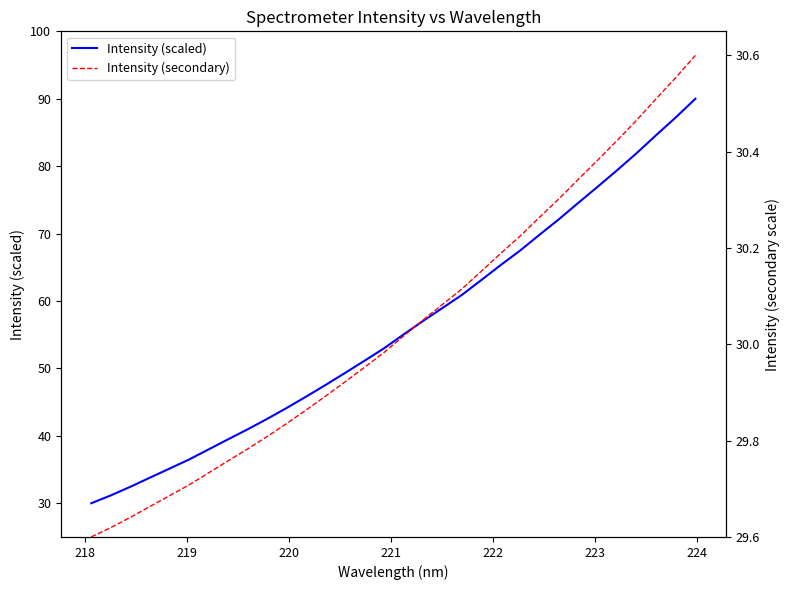

True or false: Intensity (scaled) and Intensity (secondary) cross at least once.

False